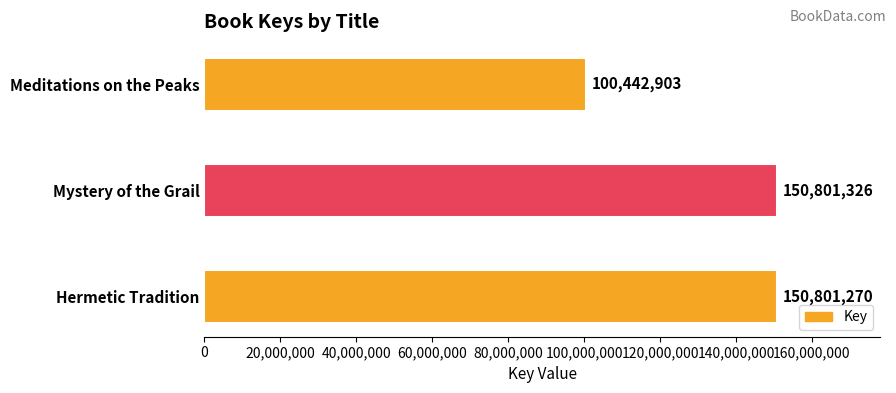

What is the change in value from Meditations on the Peaks to Hermetic Tradition?

+50358367